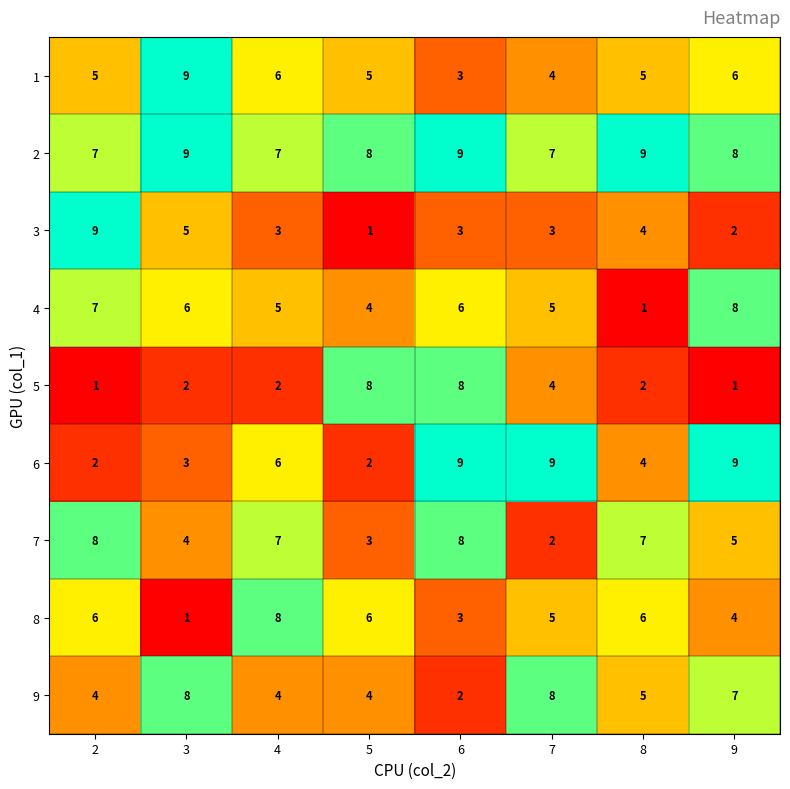

What is the difference between the highest and lowest values at 9?

8